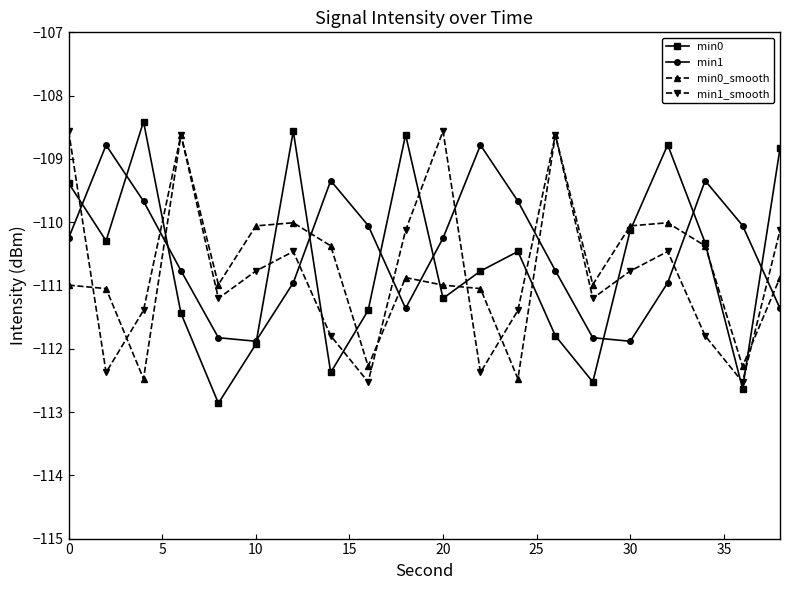

What is the value of the min0_smooth point at the 16th from the left?

-110.1